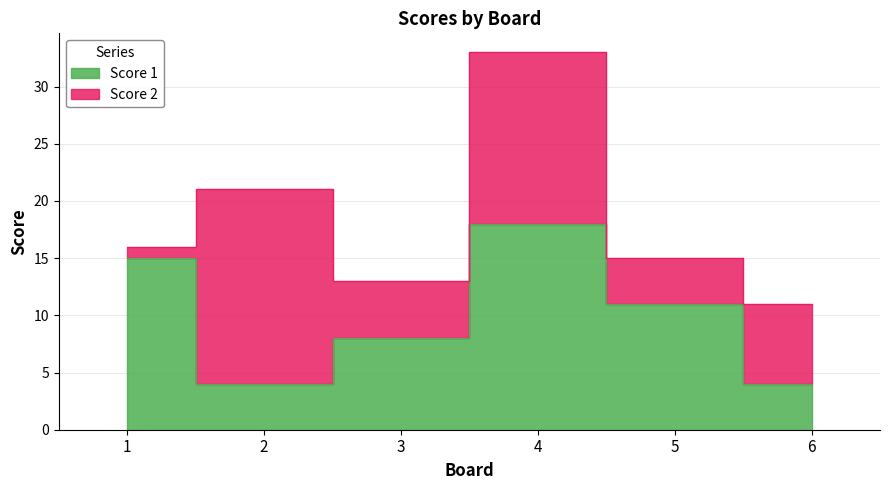

Count the values in the range 4 to 15.

5